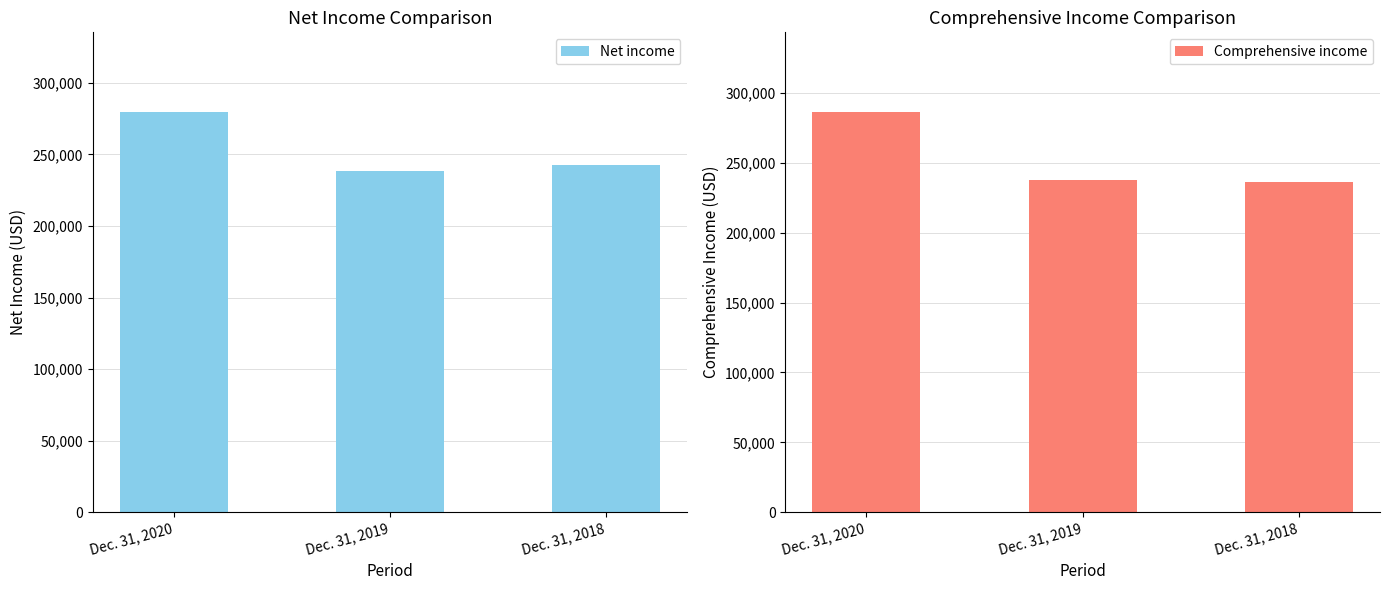

True or false: Comprehensive income has a value of 382947 at Dec. 31, 2019.

False